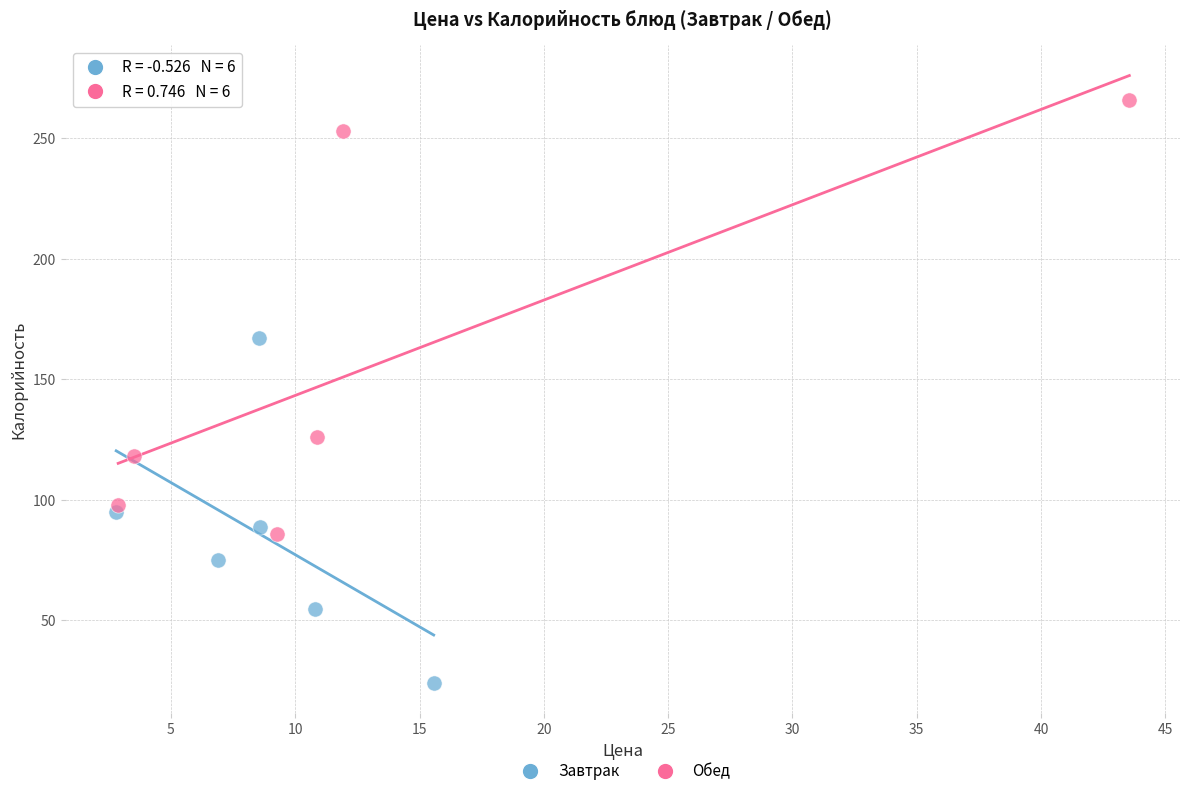

Which series has the largest Y range (max minus min)?

Обед